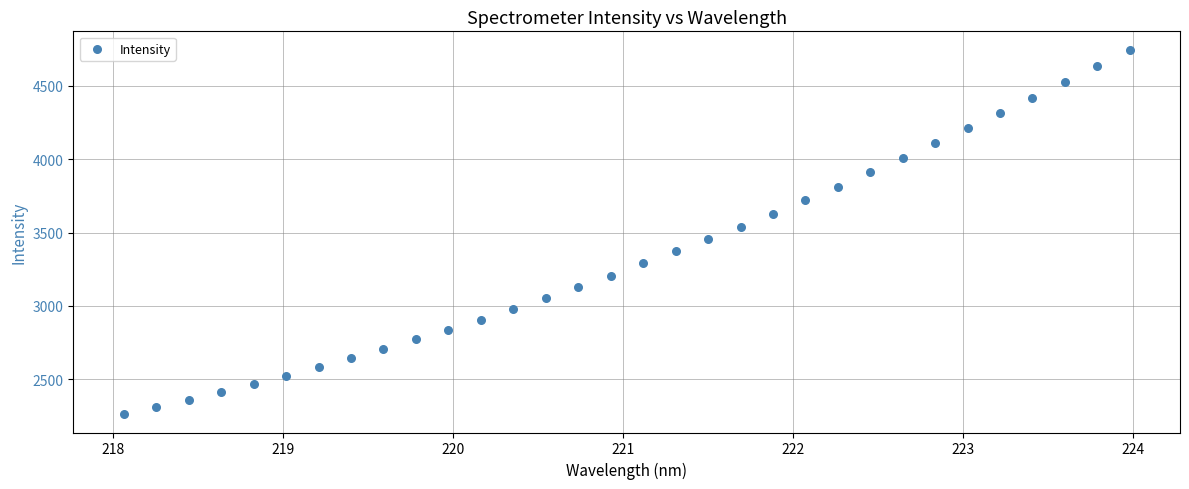

What is the range of X values (max minus min)?

5.9